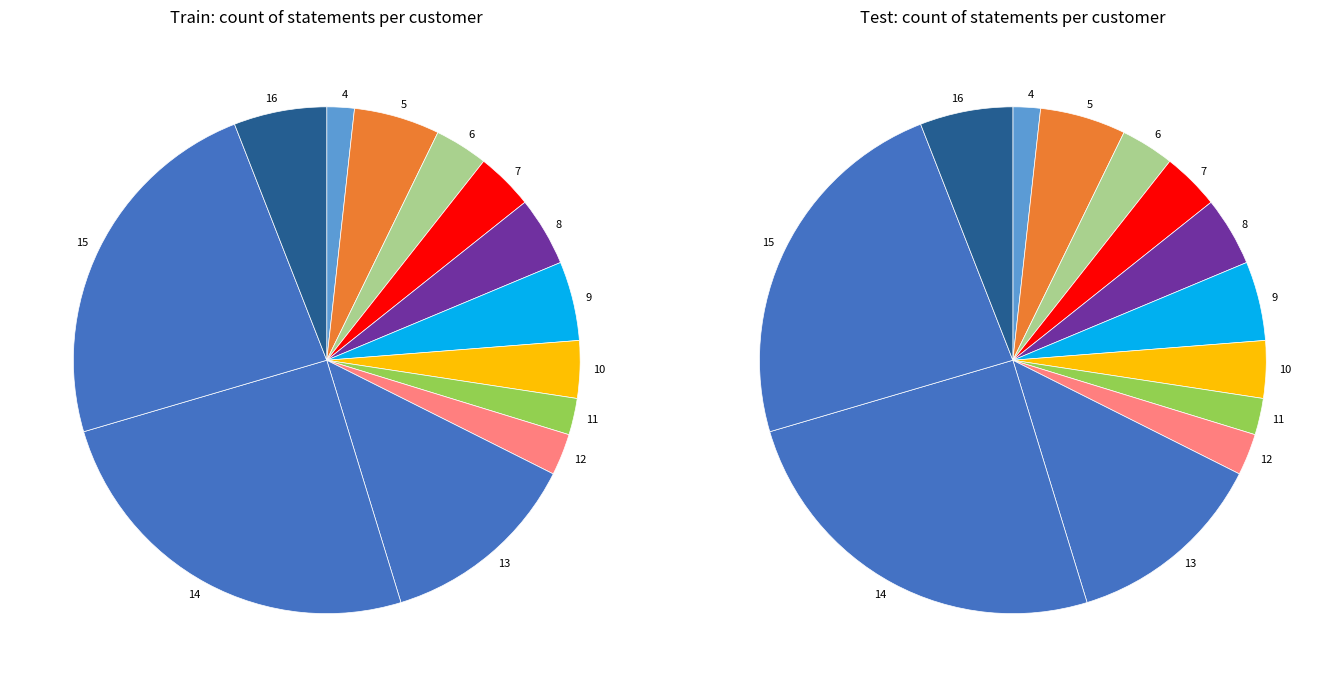

How many segments does this pie chart have?

13